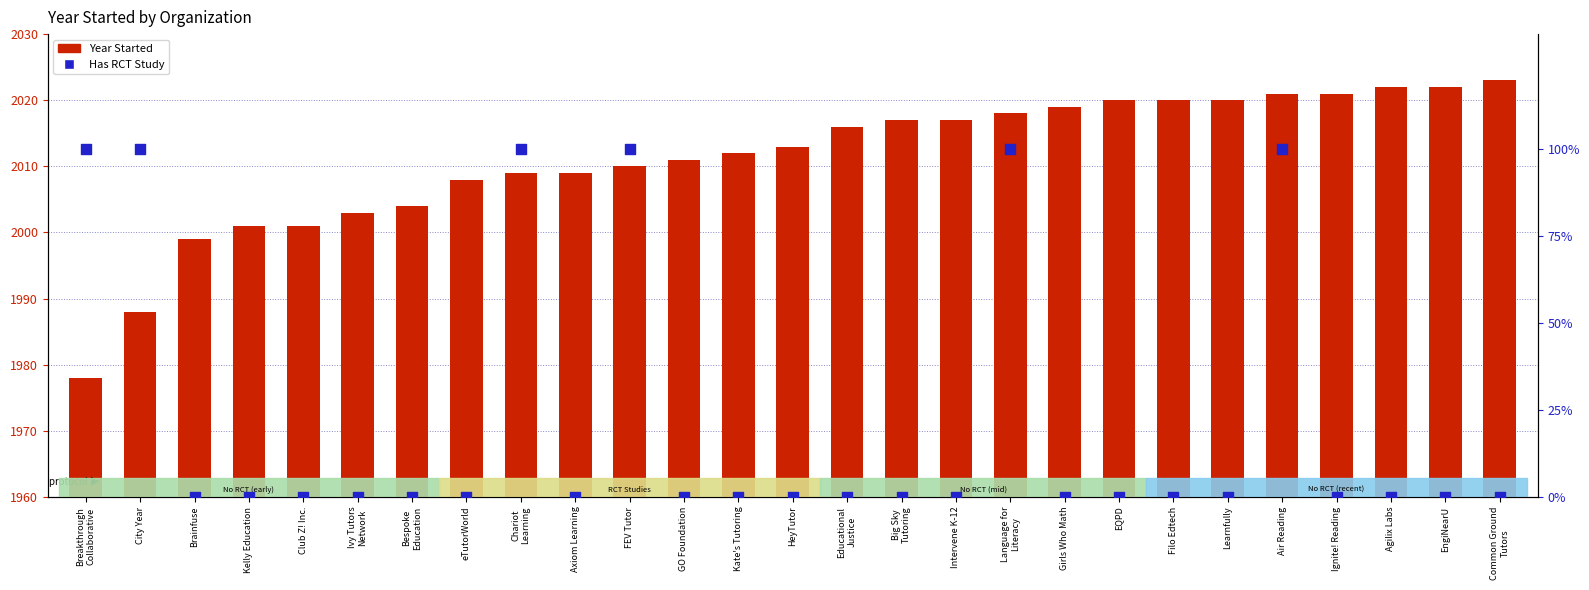

At how many categories does at least one series exceed 75?

6